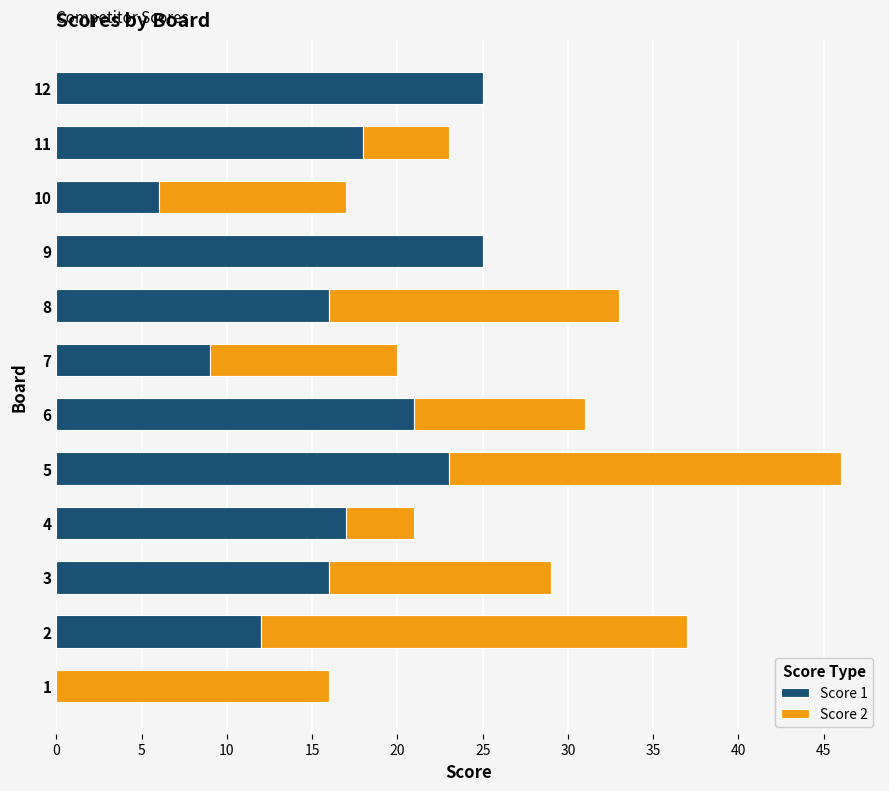

True or false: Score 1 has a value of 25 at 9.

True